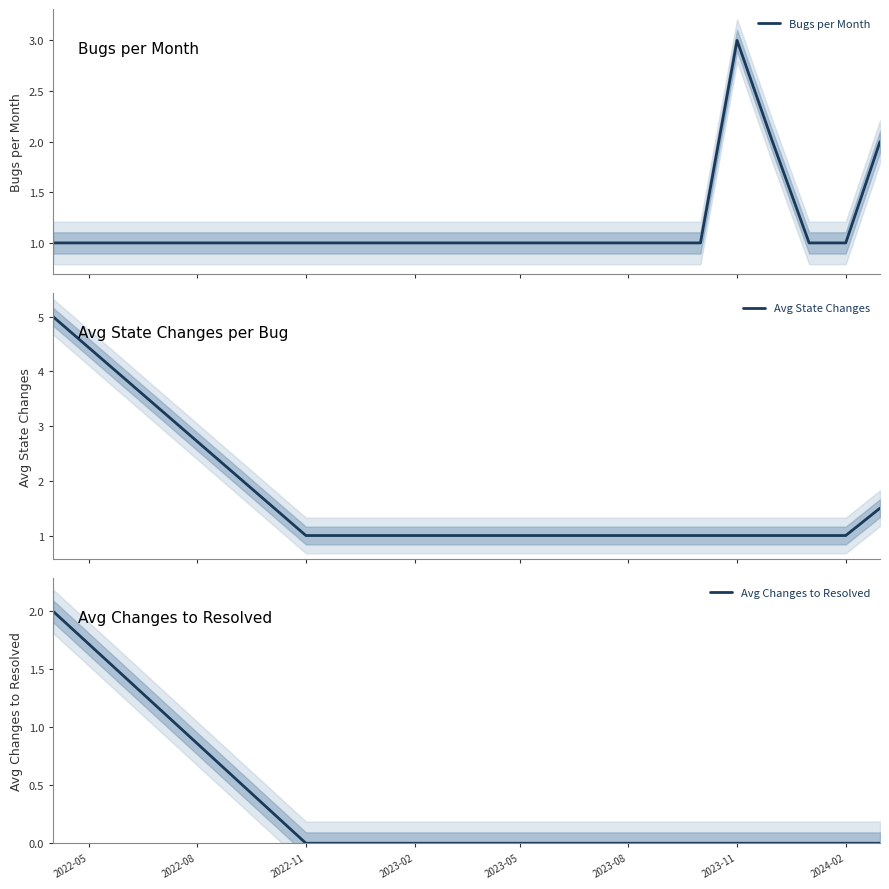

What is the highest value of the Bugs per Month series?

3